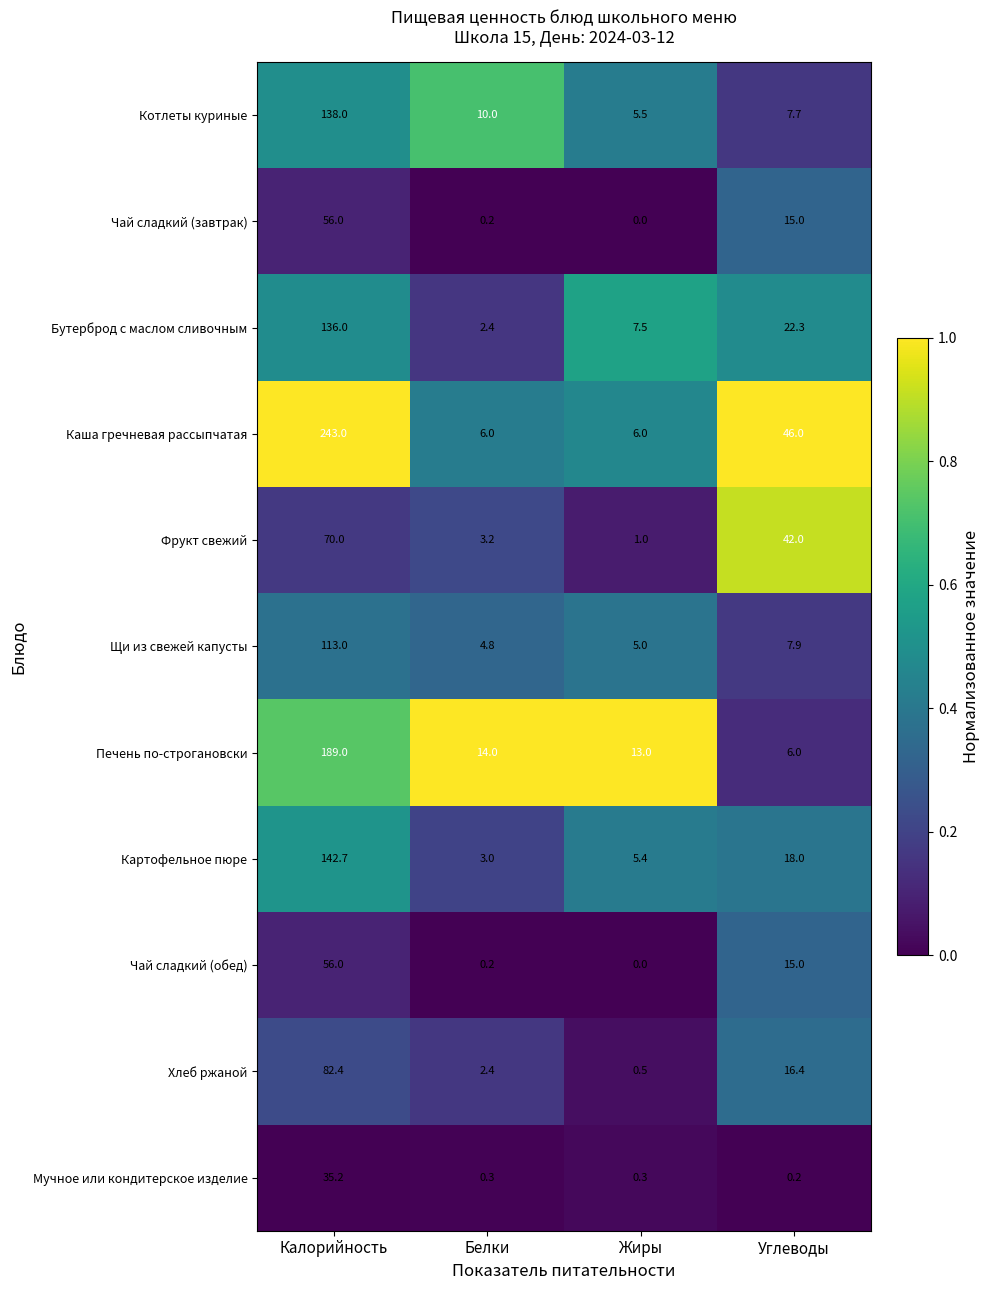

How many data points does each series have?

4